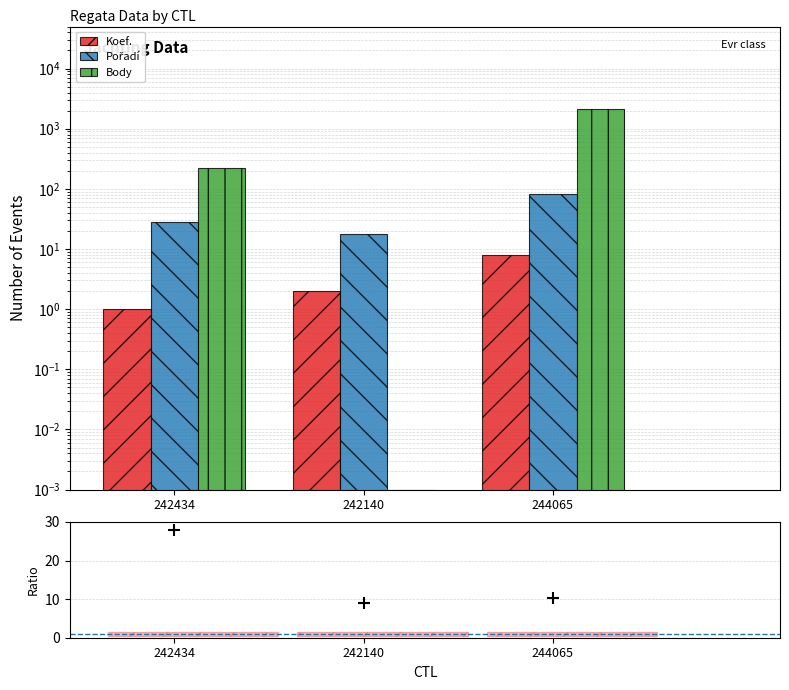

What is the total value across all series at 242140?

29.0